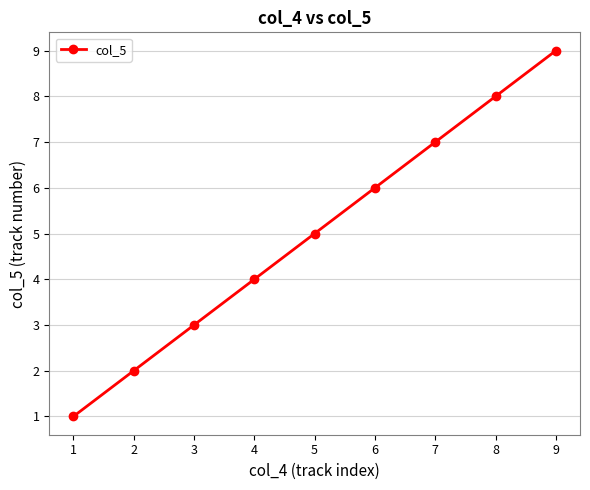

Is it true that the value at 9 is 9?

True